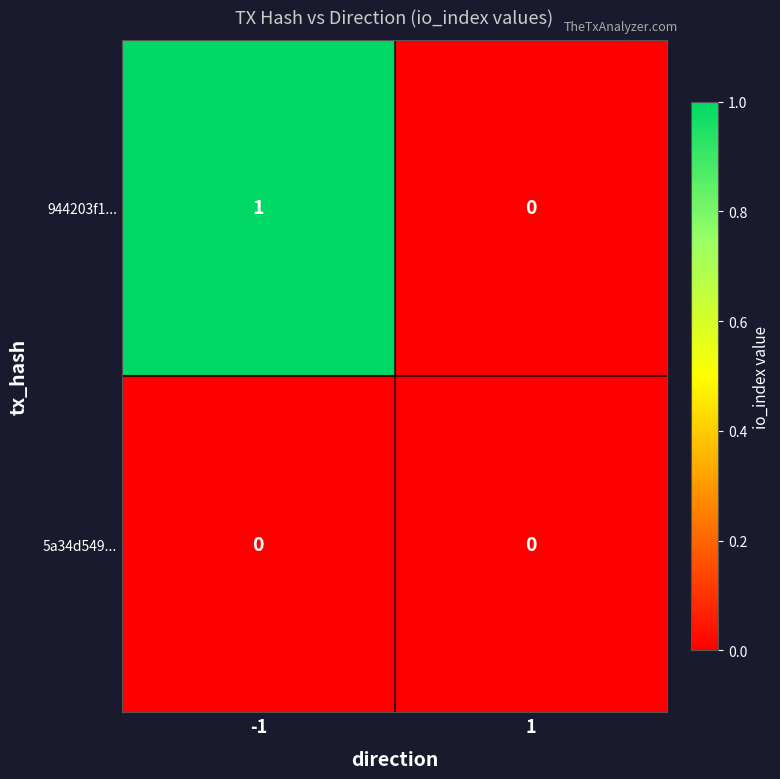

Which series changed the most between -1 and 1?

944203f1...